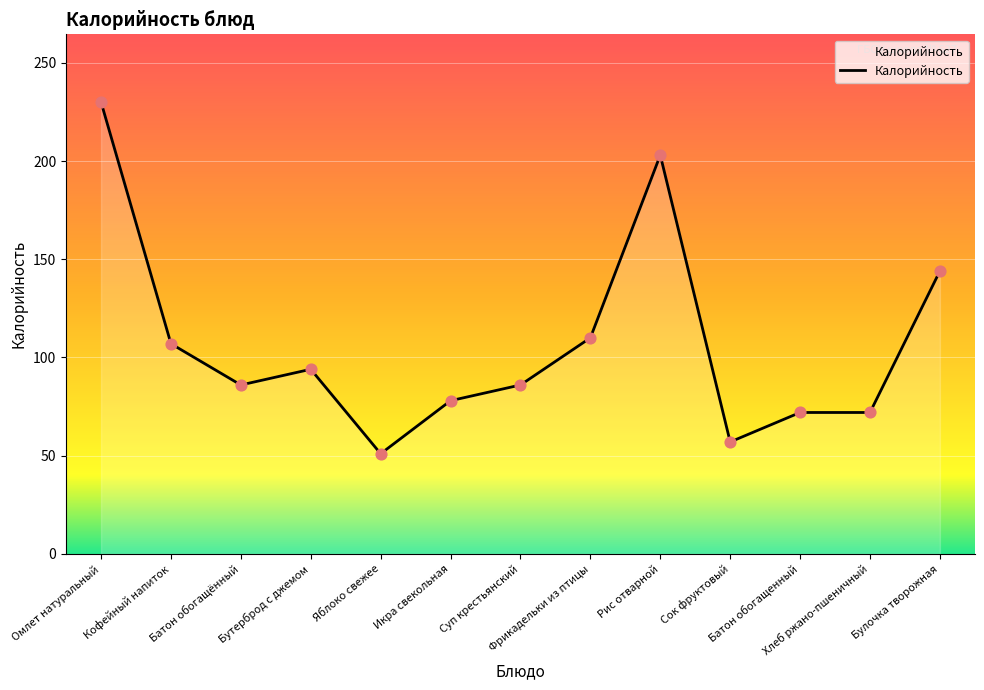

What is the change in value from Суп крестьянский to Батон обогащенный?

-14